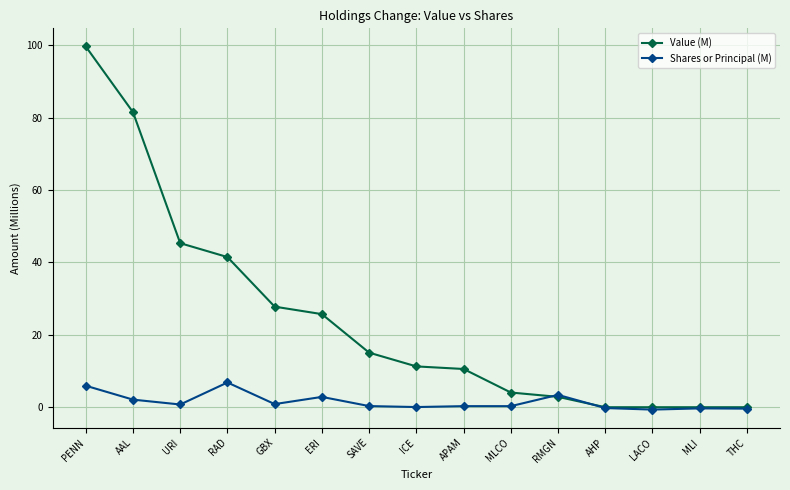

Rank the series by their maximum value, from lowest to highest.

Shares or Principal (M), Value (M)